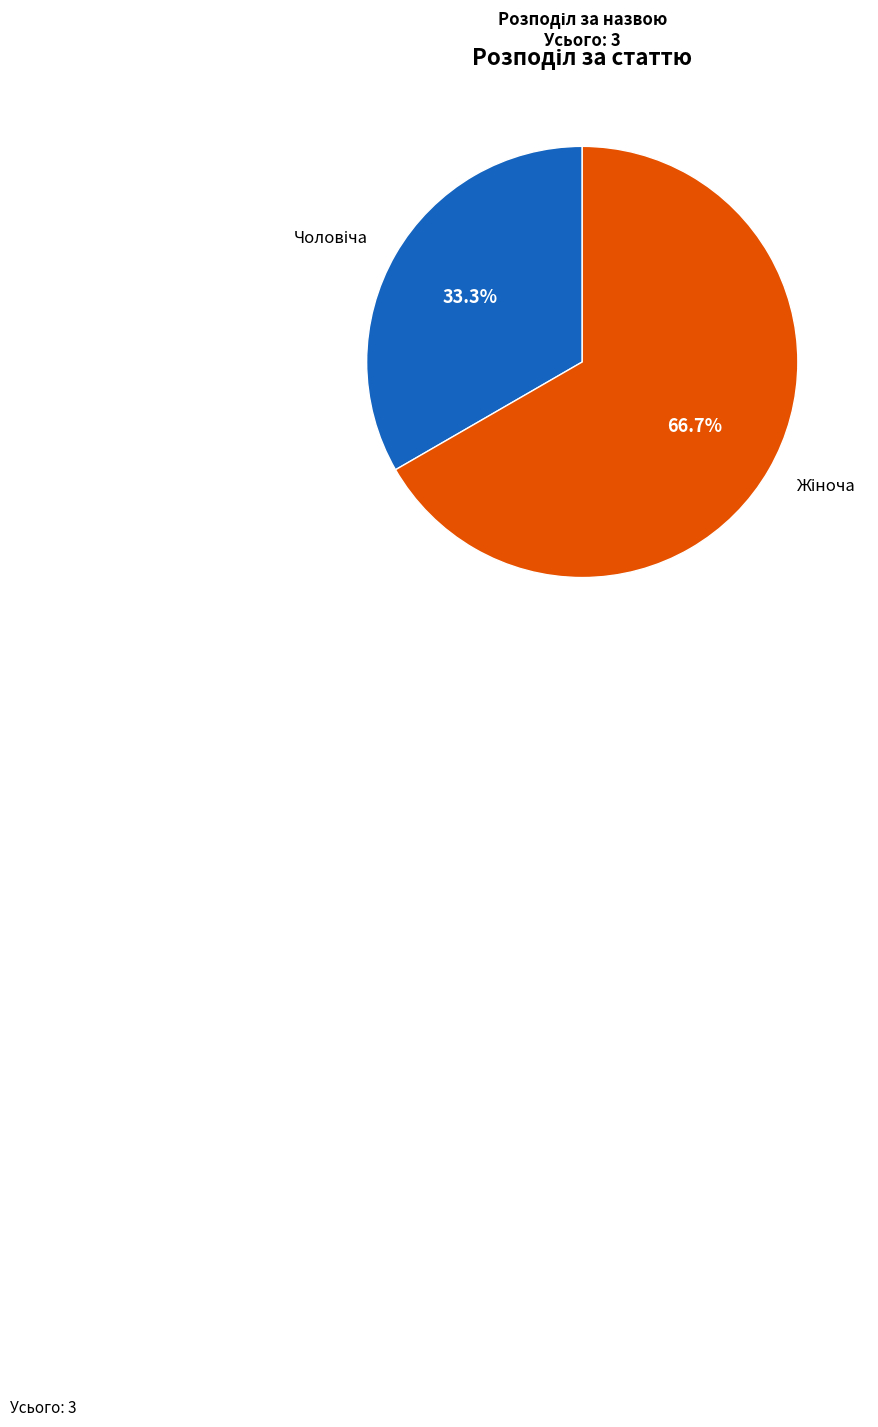

To the nearest percent, what is the average slice percentage?

50%